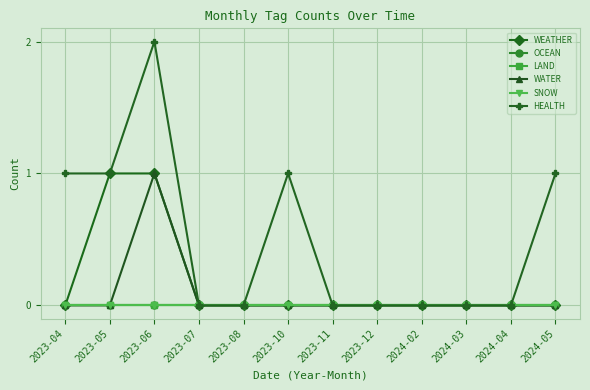

Does the chart have visible grid lines?

Yes